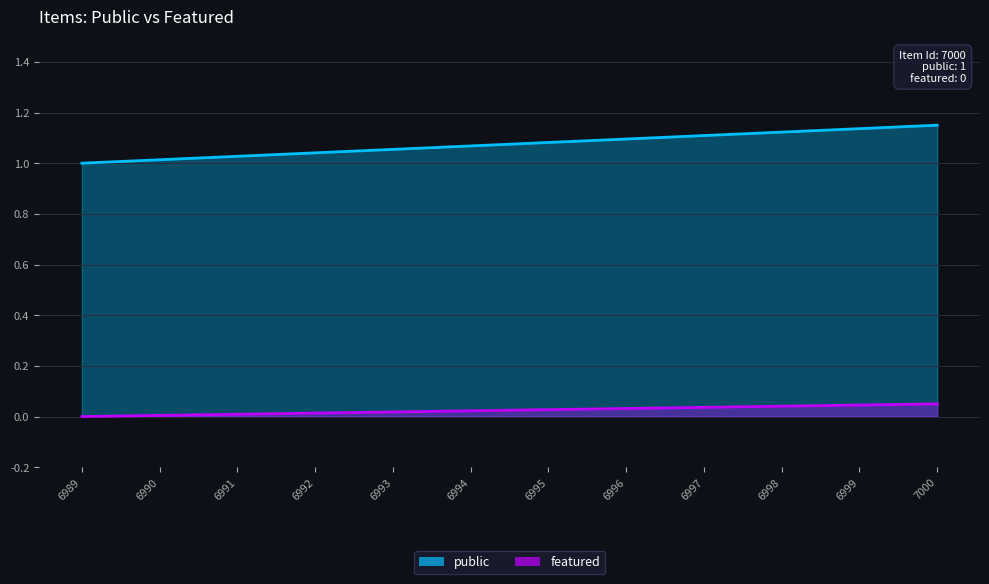

Does the chart display data point markers on the line(s)?

No